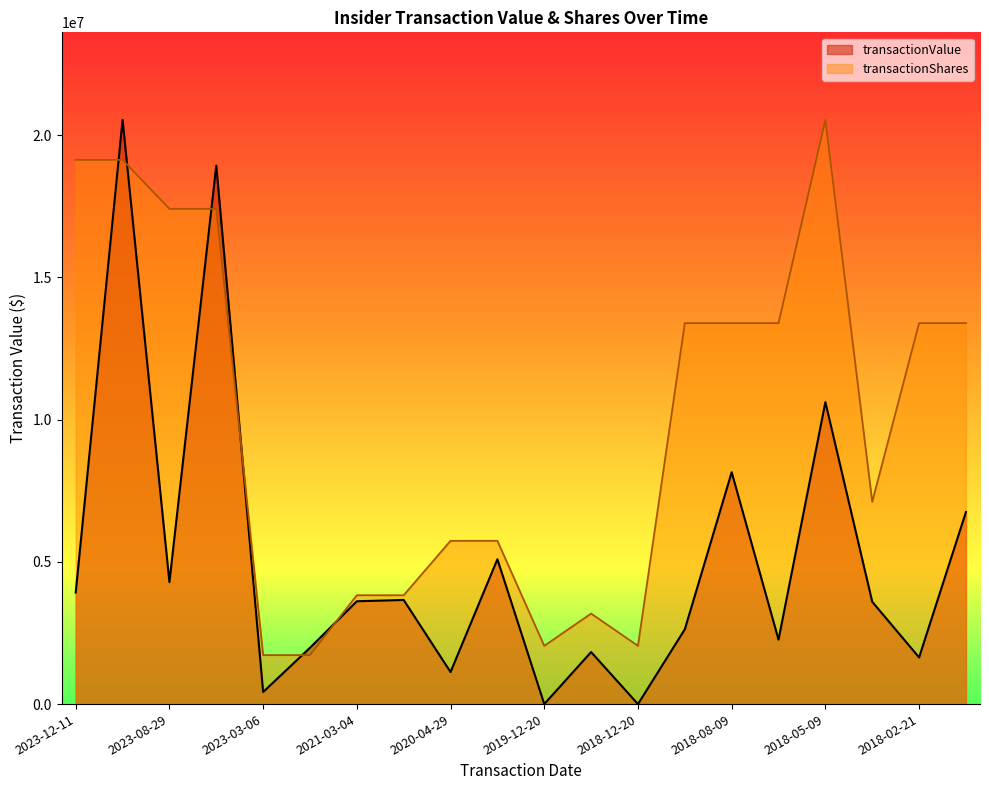

In transactionShares, how many points are higher than both neighbors (excluding endpoints)?

2